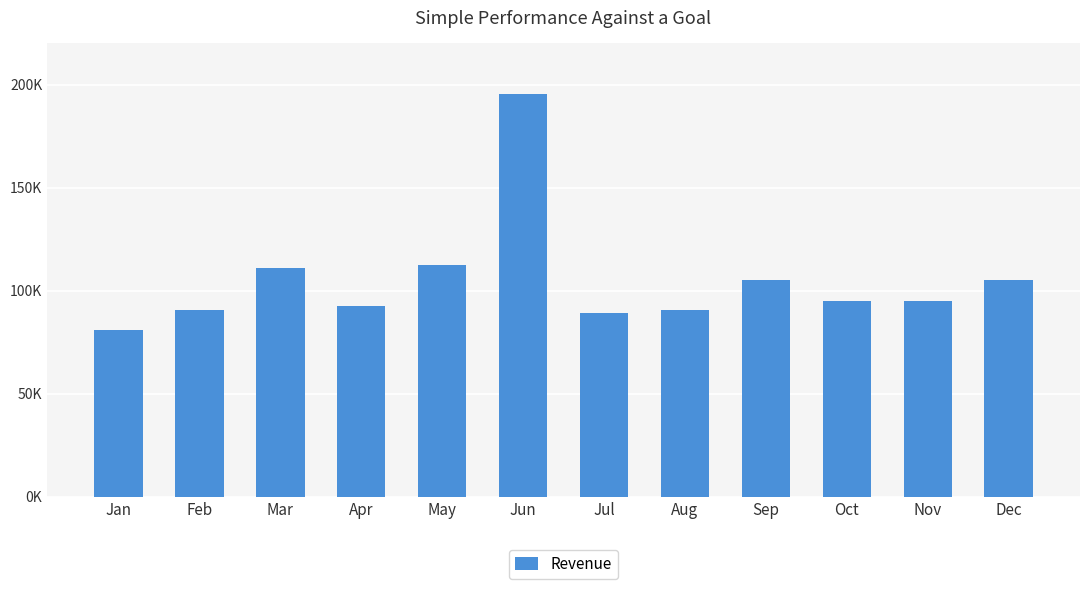

Is it true that the value at Jun is 195452?

True